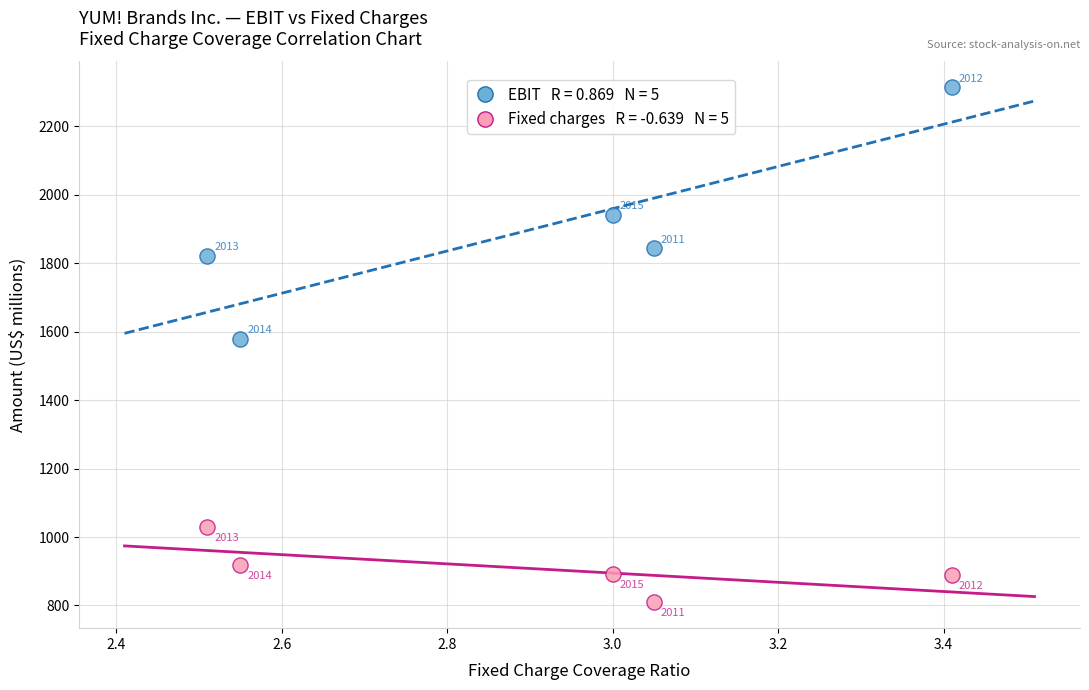

Across all series, what Y value is closest to 1561?

1579